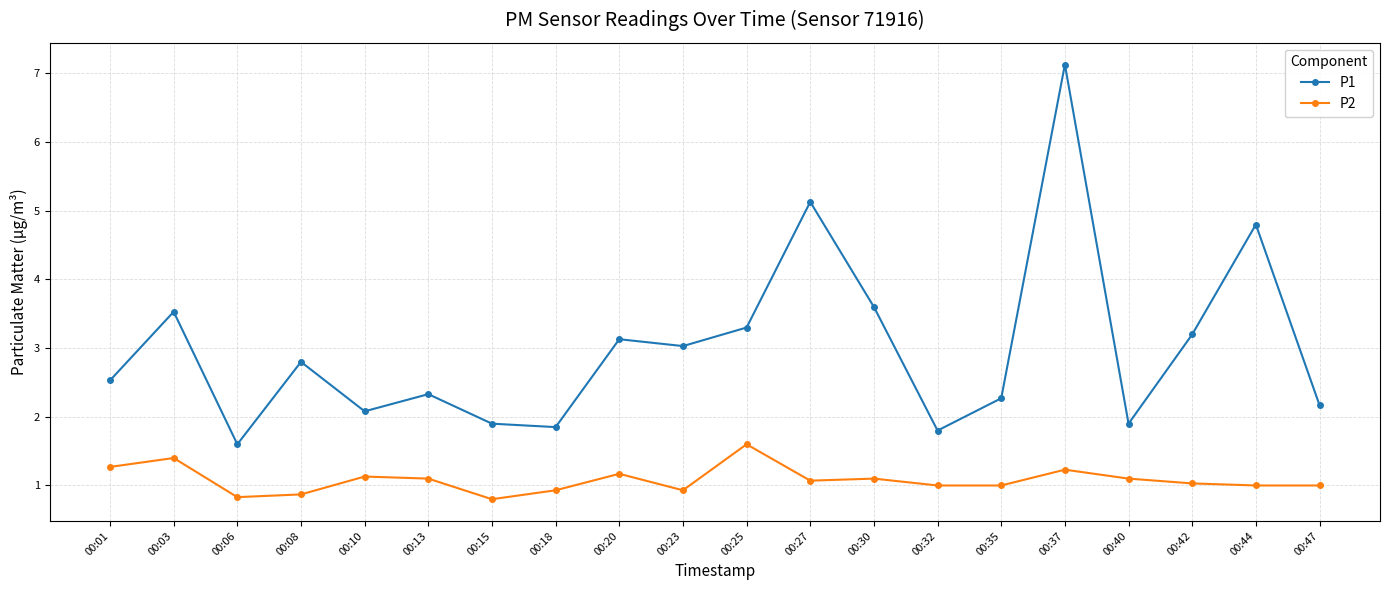

What is the total value across all series at 00:32?

2.8